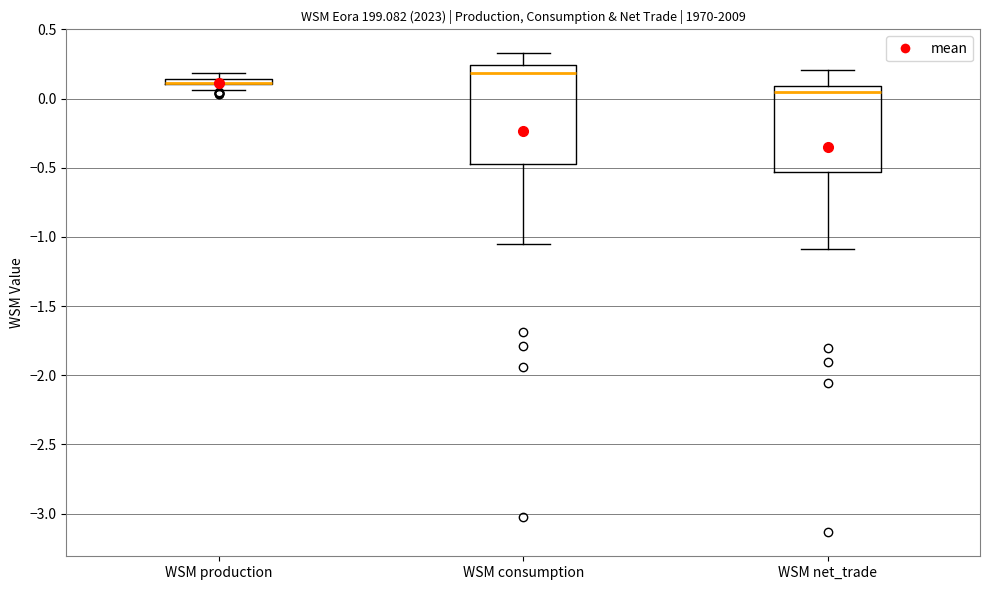

Where is the lower edge of the box for WSM net_trade on the y-axis? The values are not printed on the chart, so give them approximately, as read against the axis.

-0.55